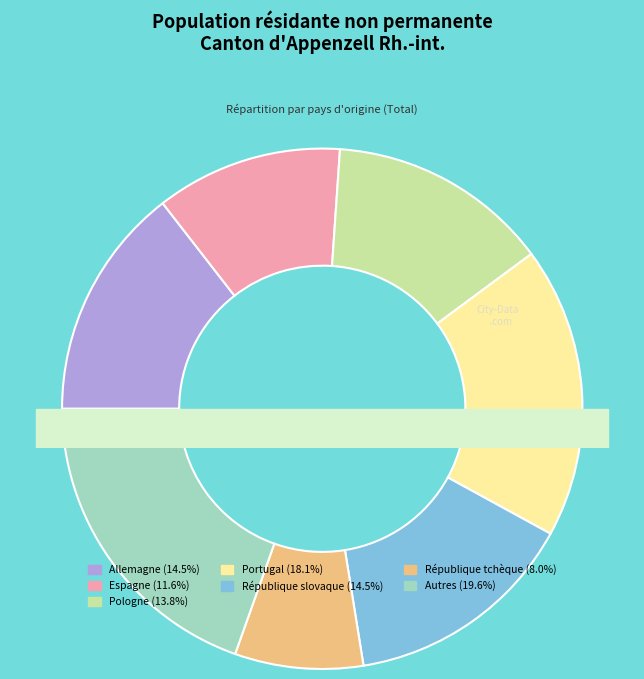

Does any single category account for the majority?

No